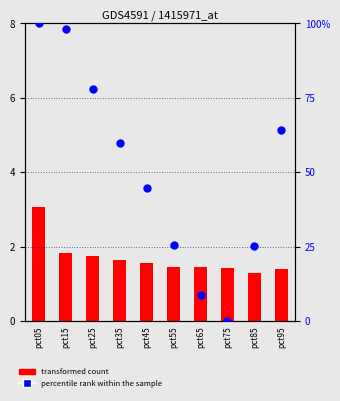

What is the total value across all series at pct75?

1.4